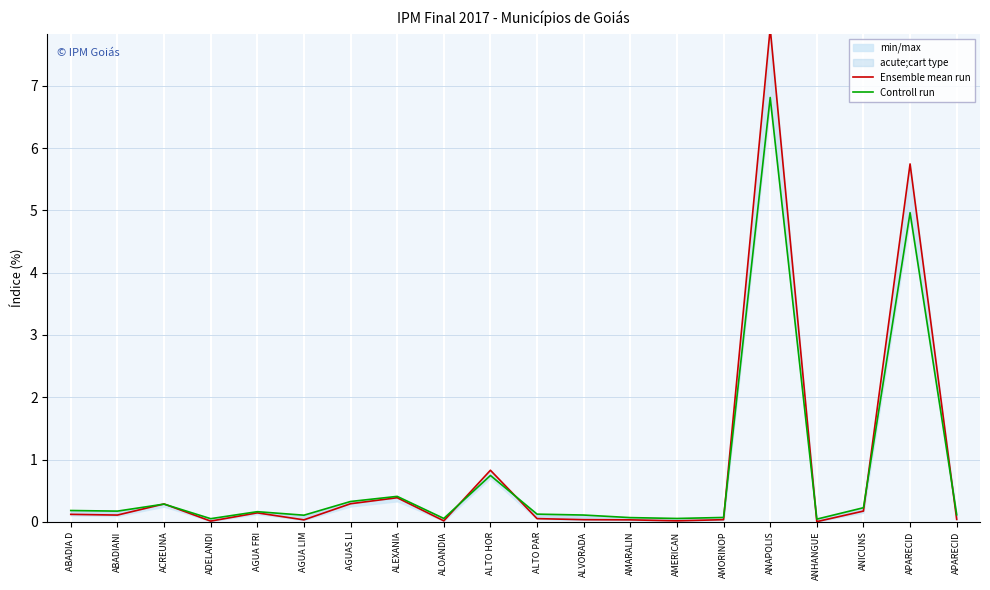

What is the difference between the maximum and second lowest values in the Ensemble mean run series?

7.9